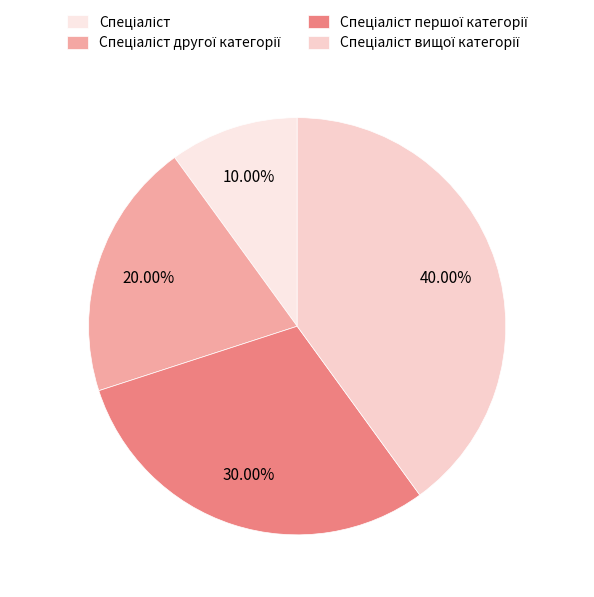

True or false: Спеціаліст другої категорії accounts for 20% of the total.

True